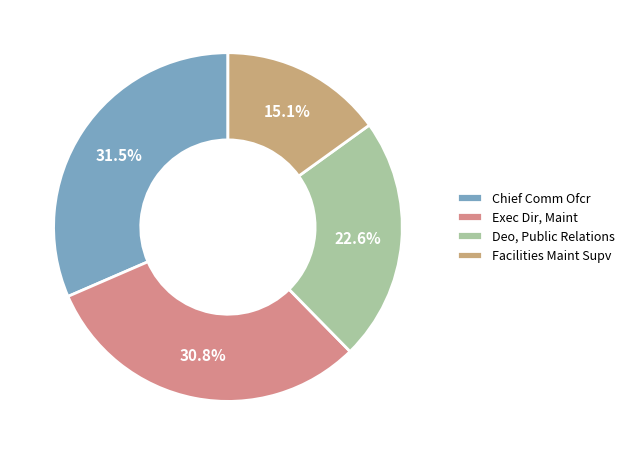

Is it true that Chief Comm Ofcr is 41% of the pie?

False